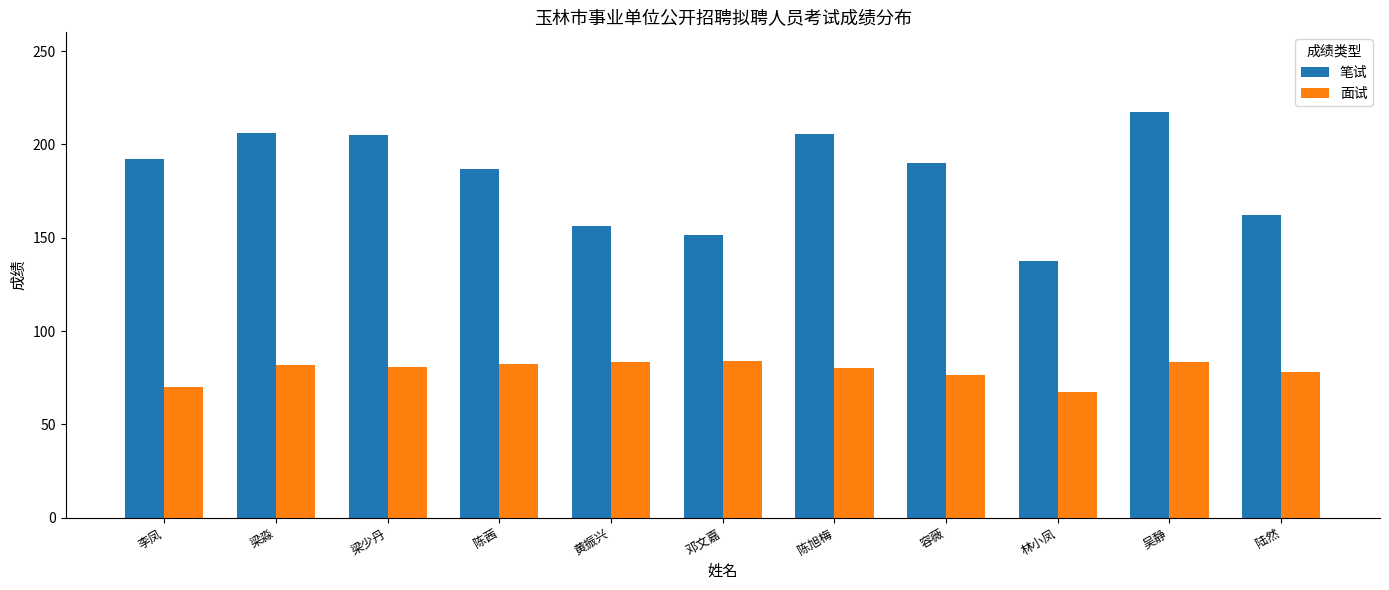

Which category has the lowest value in the 笔试 series?

林小凤